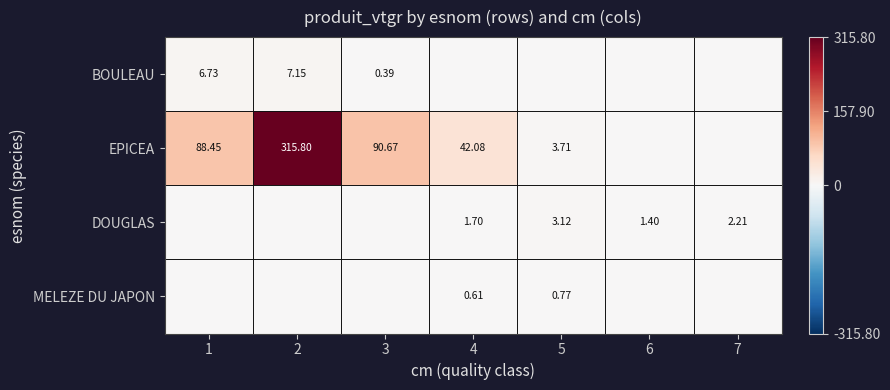

The value of EPICEA at 2 is 315.8. True or false?

True